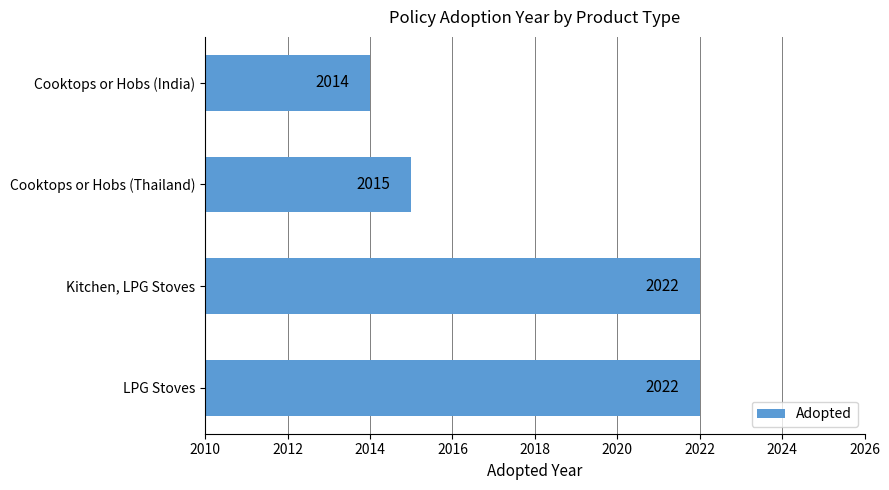

What is the change in value from LPG Stoves to Cooktops or Hobs (India)?

-8